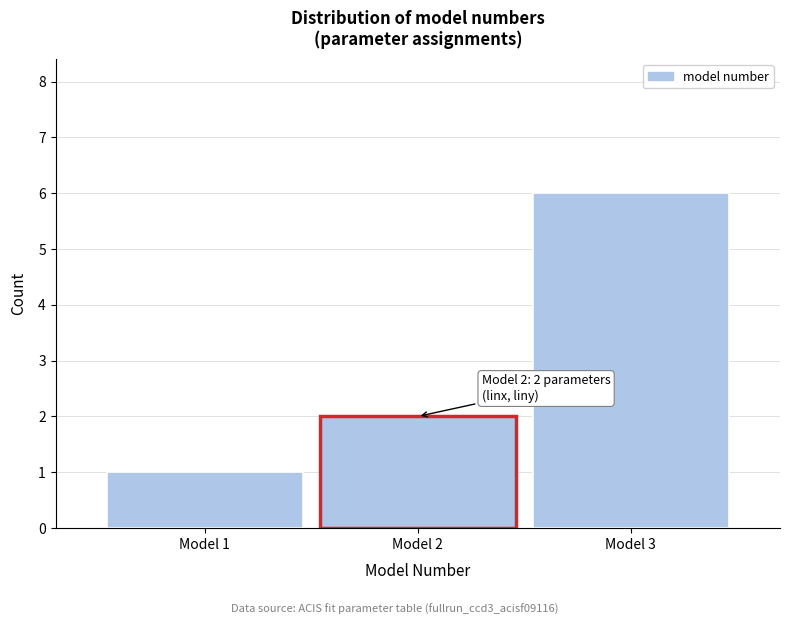

Over which range of the x-axis is the bar tallest?

2.5 to 3.5